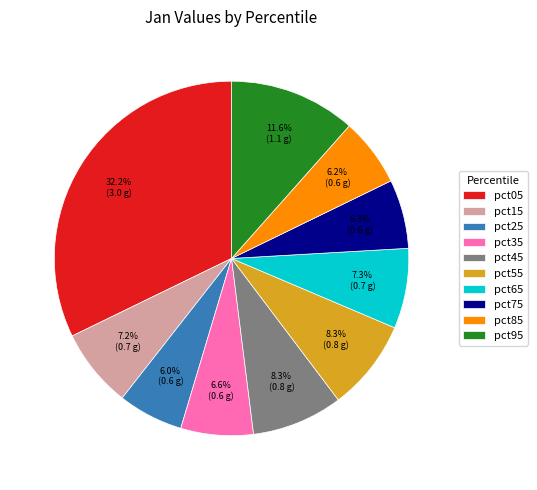

Is there a majority slice in this chart?

No